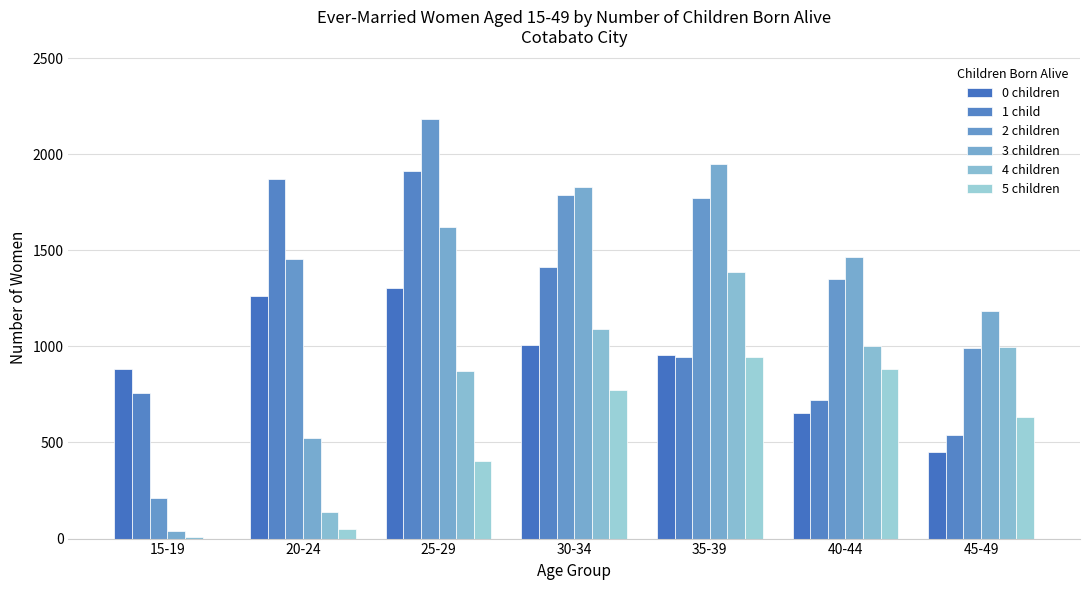

What is the sum of the 0 children values at 35-39 and 25-29?

2262